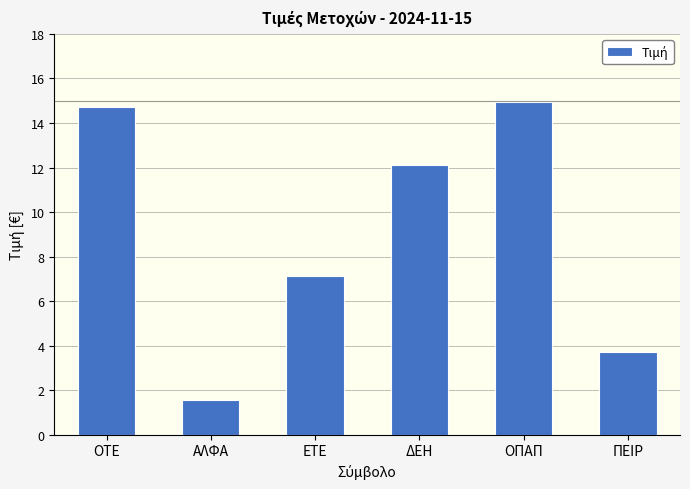

Which category has the lowest value across all series?

ΑΛΦΑ